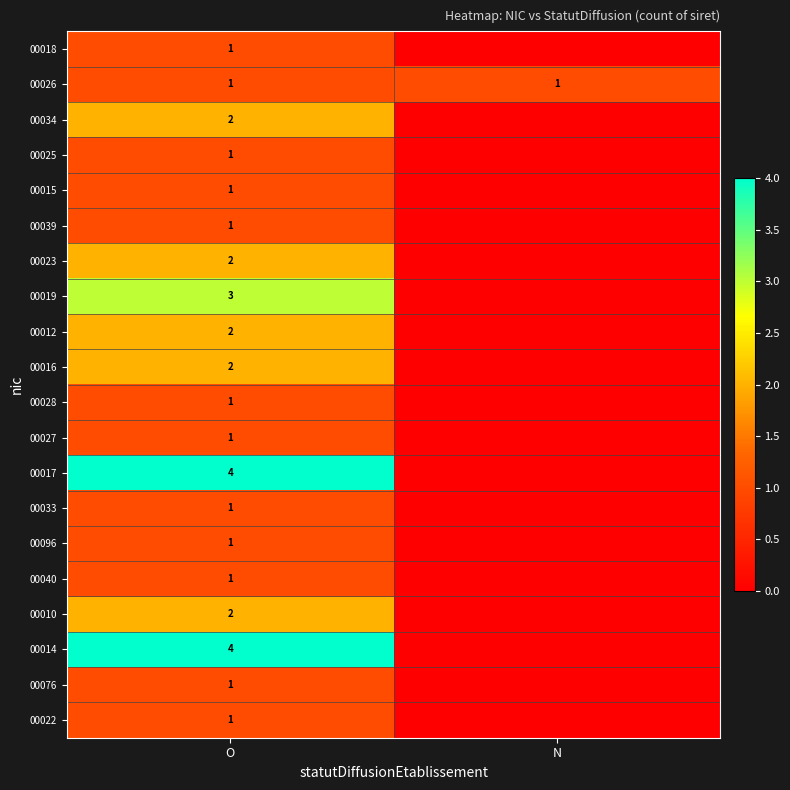

The value of 00026 at N is 1. True or false?

True